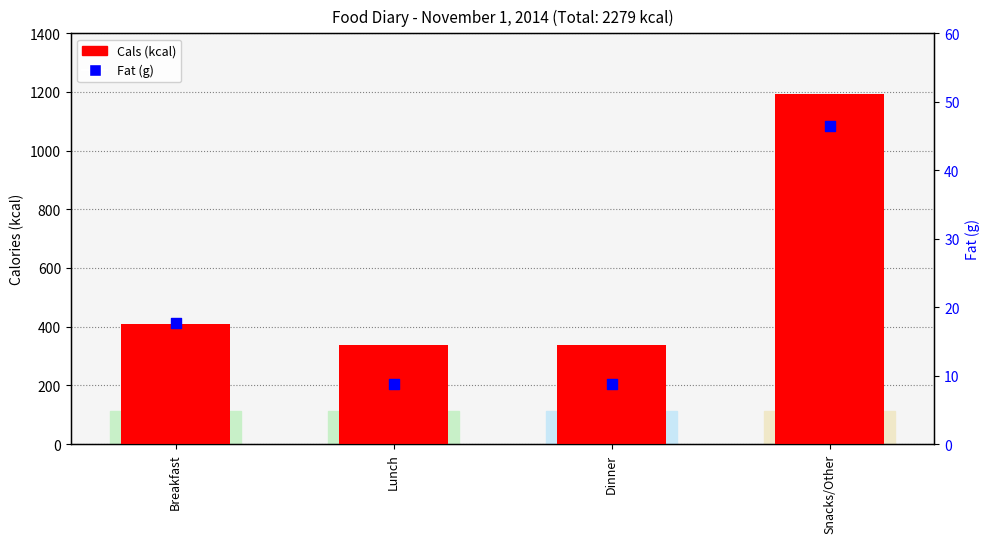

At how many categories does at least one series exceed 528?

1